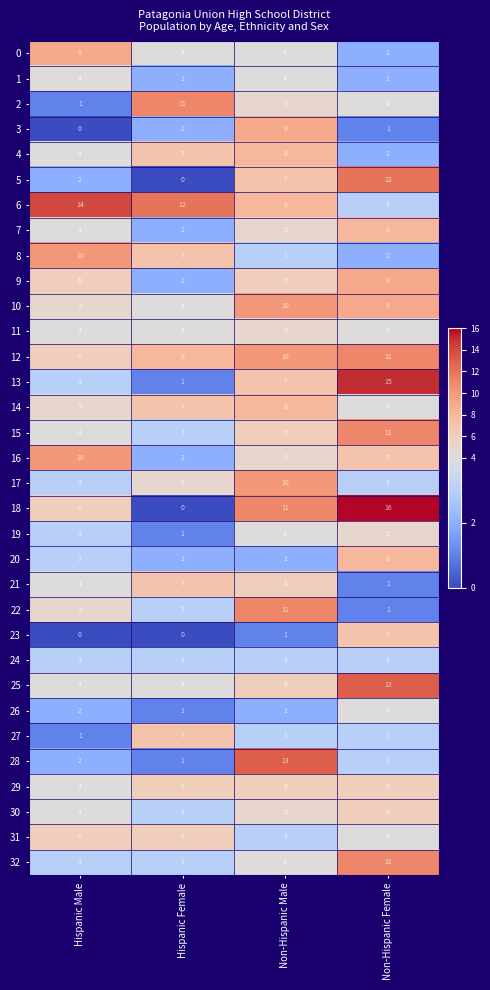

What is the difference between the highest and lowest values at Hispanic Female?

12